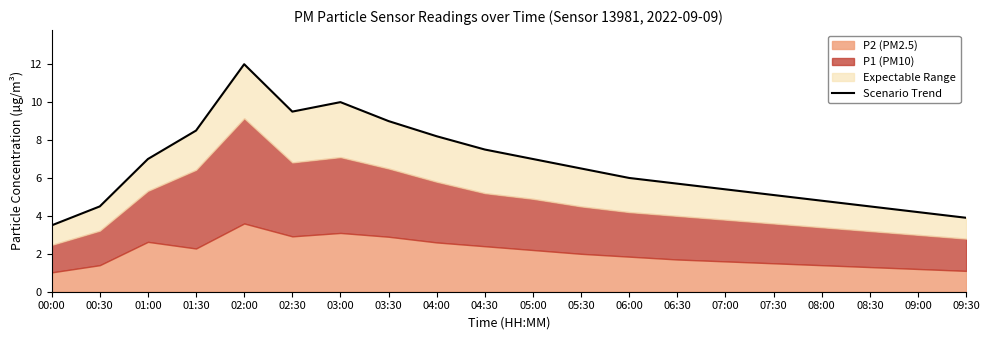

List the labels in order of value, largest first.

02:00, 03:00, 02:30, 03:30, 01:30, 04:00, 04:30, 01:00, 05:00, 05:30, 06:00, 06:30, 07:00, 07:30, 08:00, 00:30, 08:30, 09:00, 09:30, 00:00